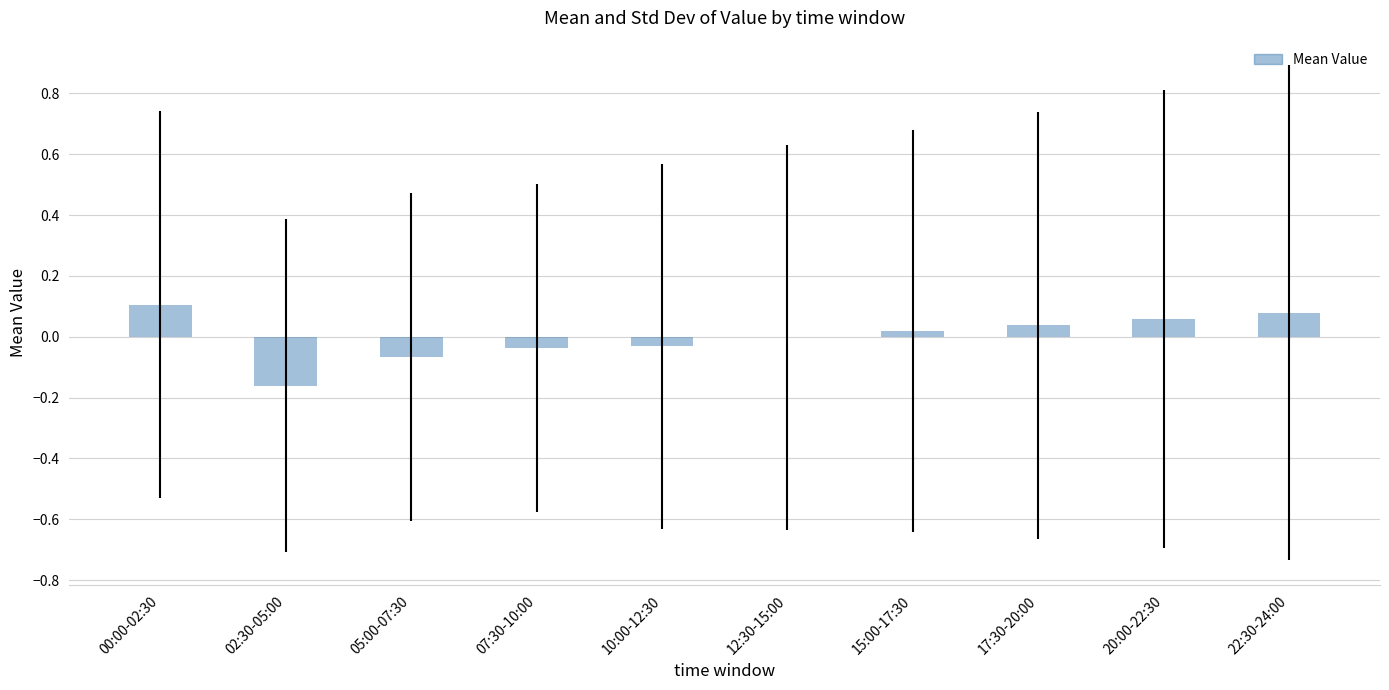

Is it true that the value at 10:00-12:30 is -0.0?

True